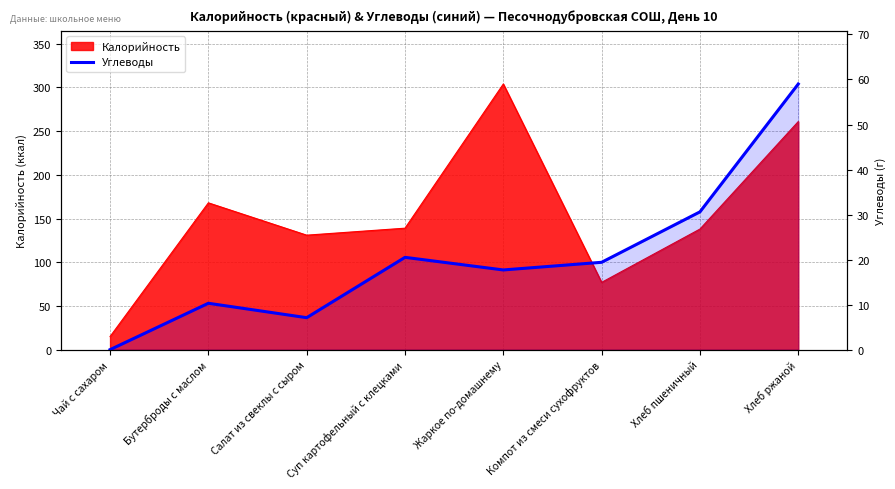

Reading right to left, extract all data points from this chart.

59.0	30.6	19.4	17.7	20.5	7.1	10.3	0.0